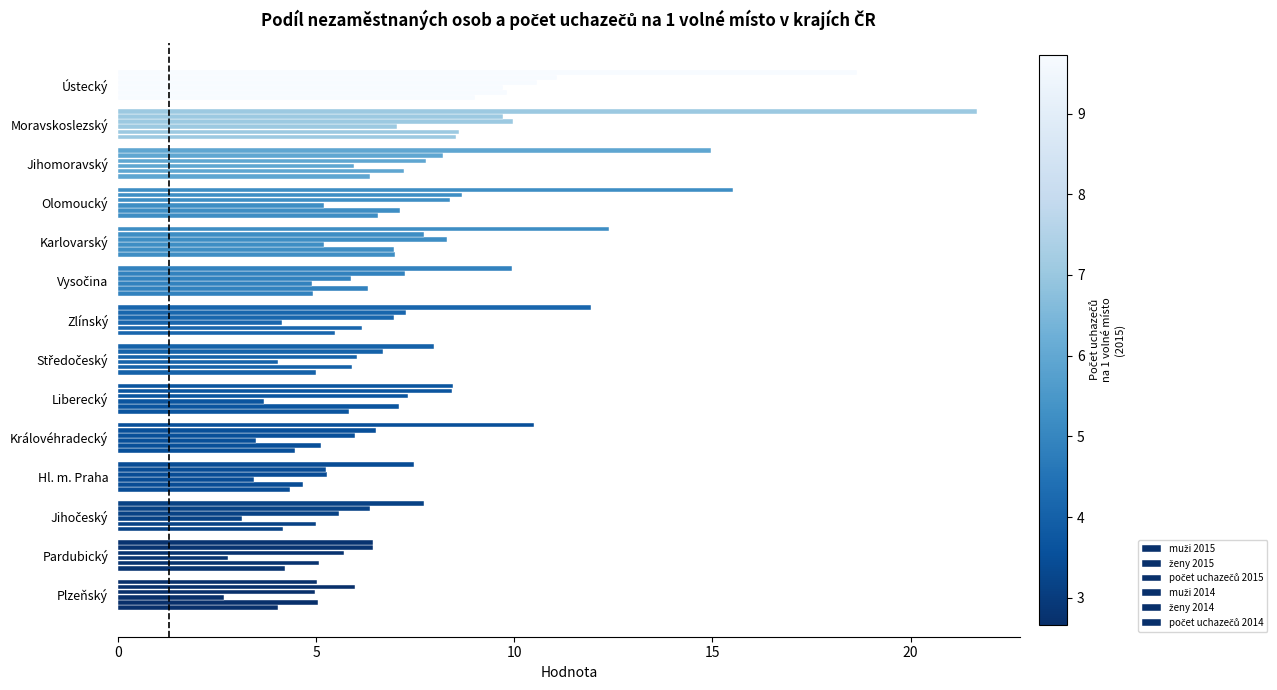

Count the number of data series in this chart.

6